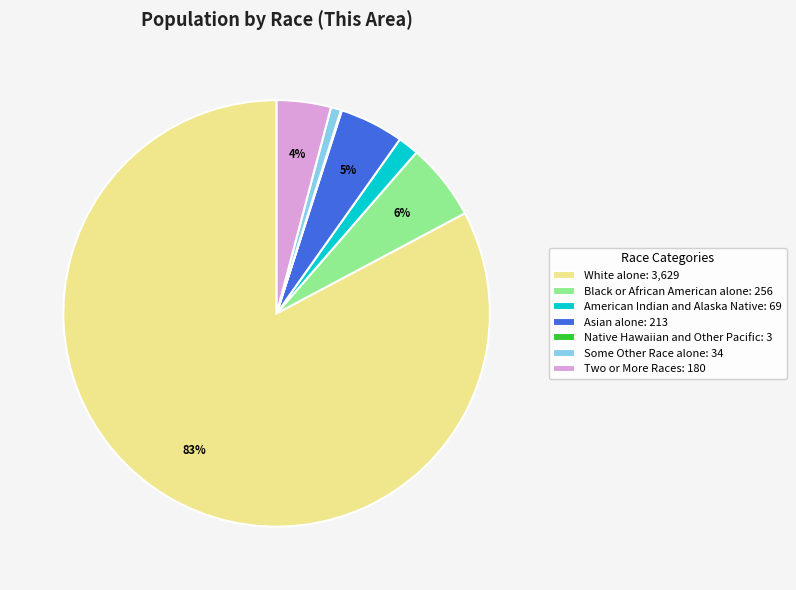

Combined, do Some Other Race alone: 34 and Asian alone: 213 account for over 50%?

No